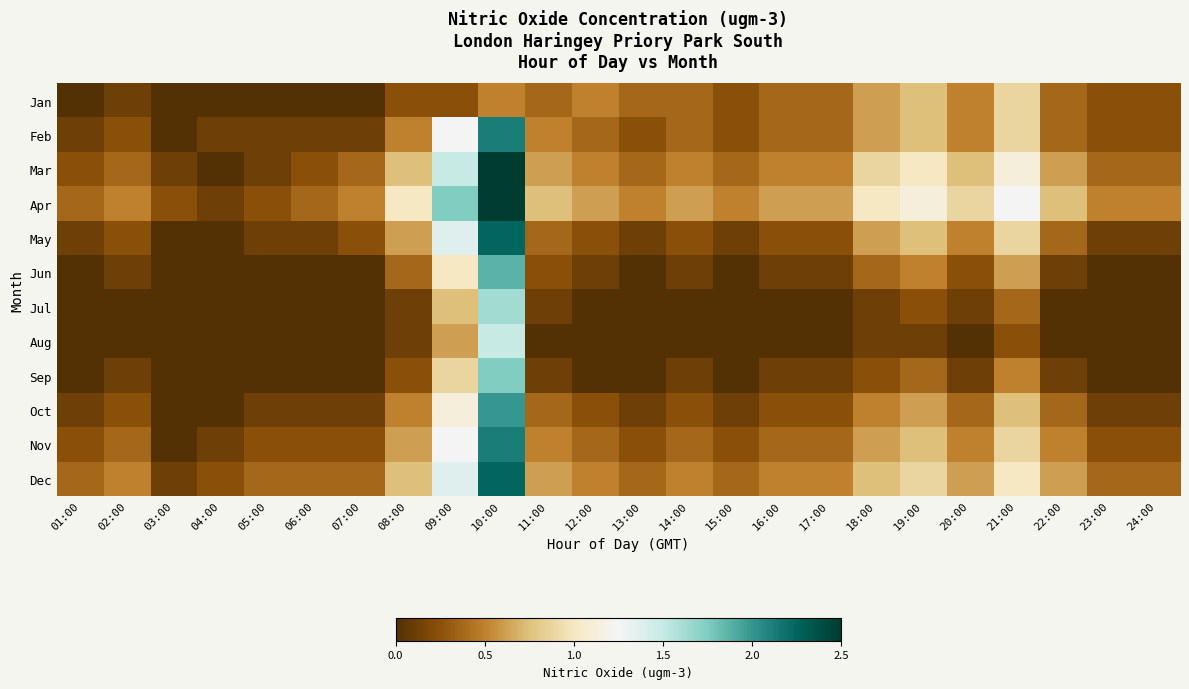

At which category is the sum across all series the highest?

10:00